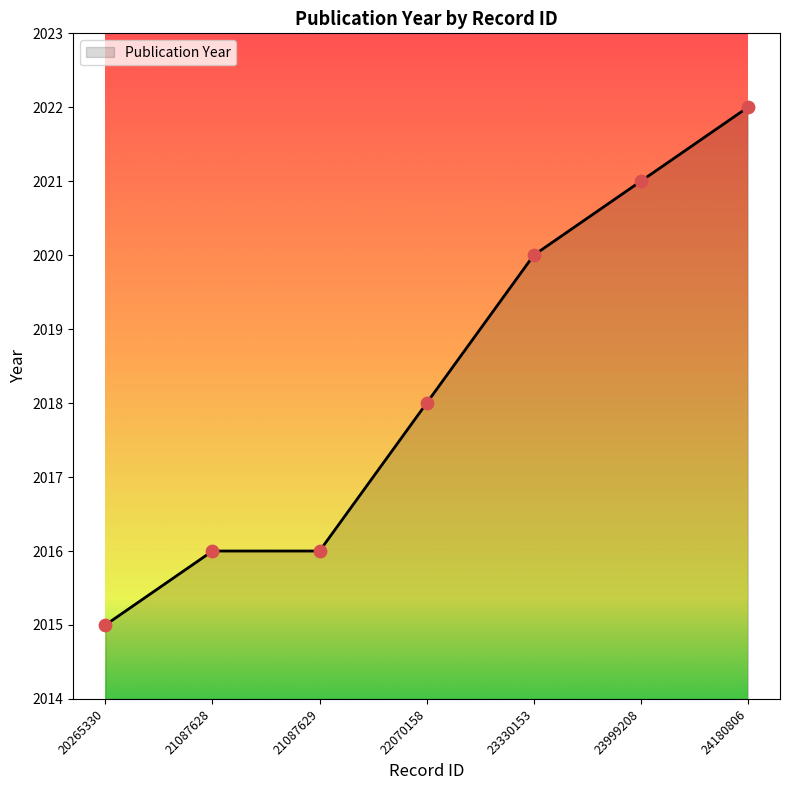

What is the ratio of the value at 21087629 to the value at 24180806?

1.0